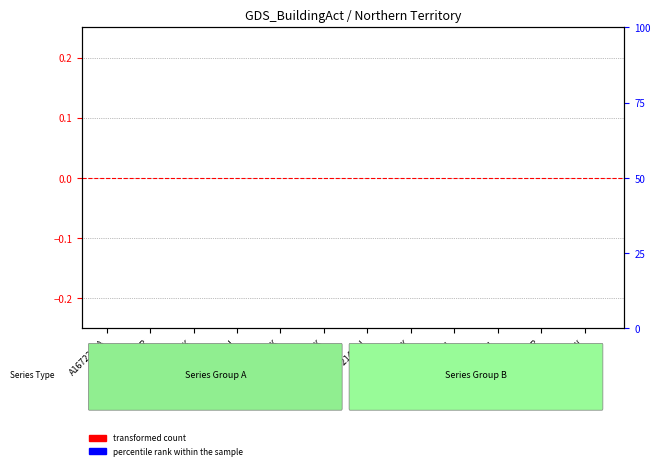

Which series has the largest total across all categories?

percentile rank within the sample (Collection Month)